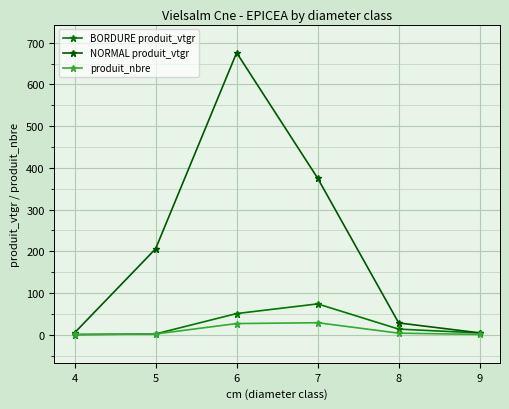

What is the difference between the highest and lowest values at 7?

346.3